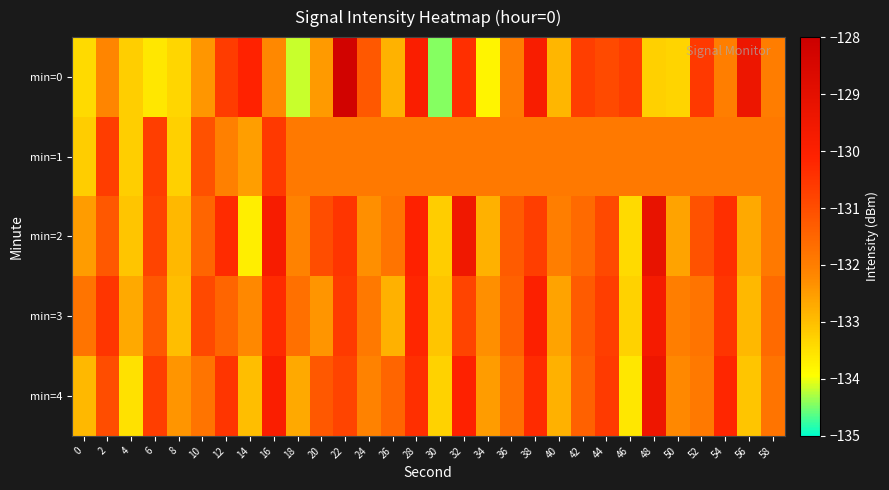

At which category is the sum across all series the highest?

22